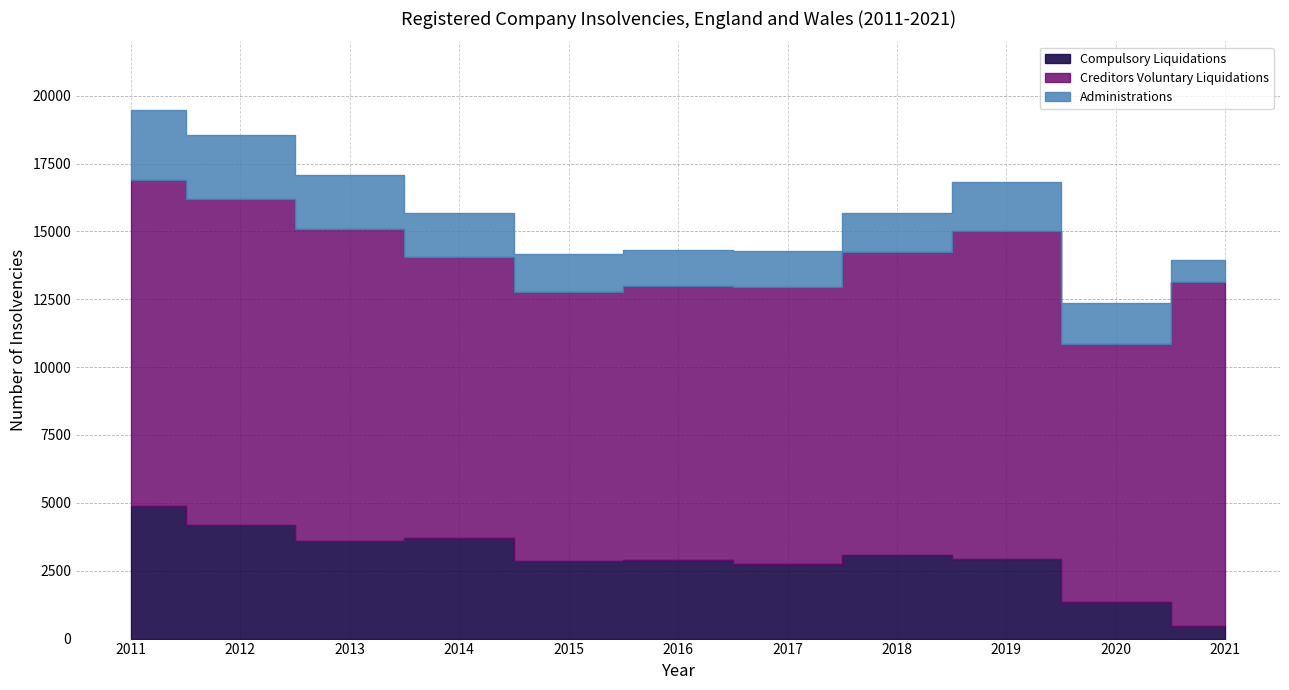

What is the sum of all Compulsory Liquidations values?

32735